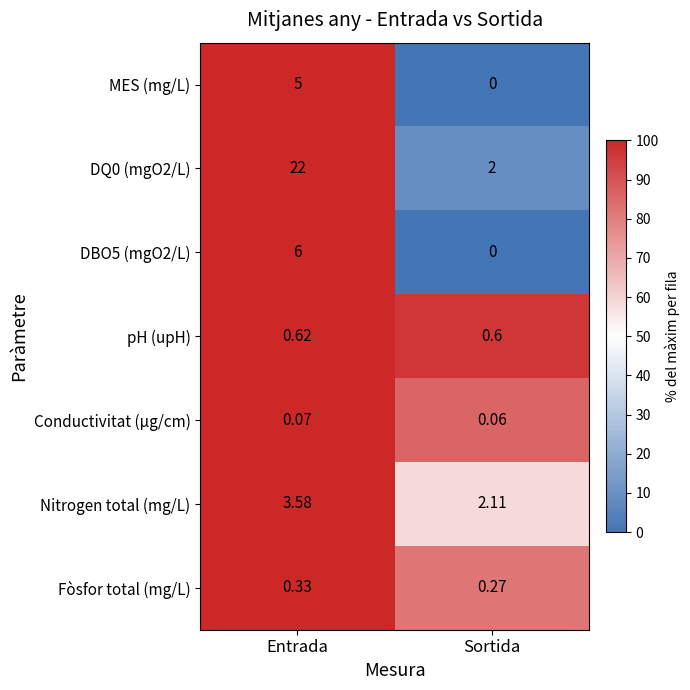

At which label is pH (upH) closest to 0?

Sortida